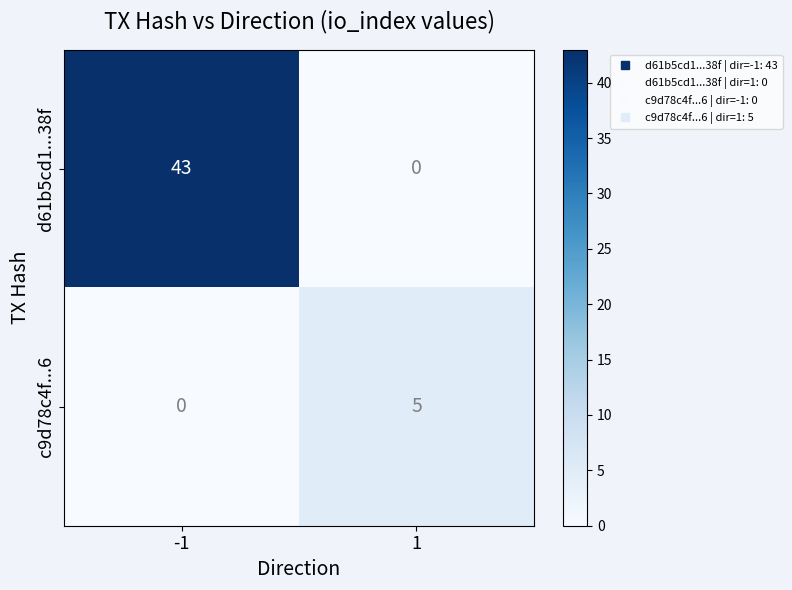

What is the average value of the d61b5cd1...38f series?

22